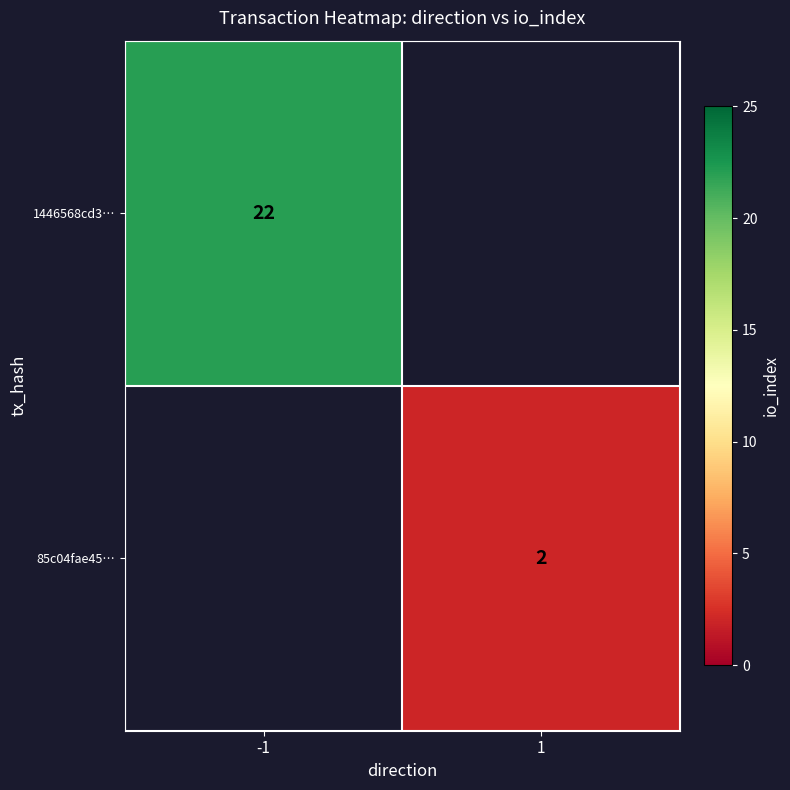

Is it true that 1446568cd3… equals 22 at -1?

True